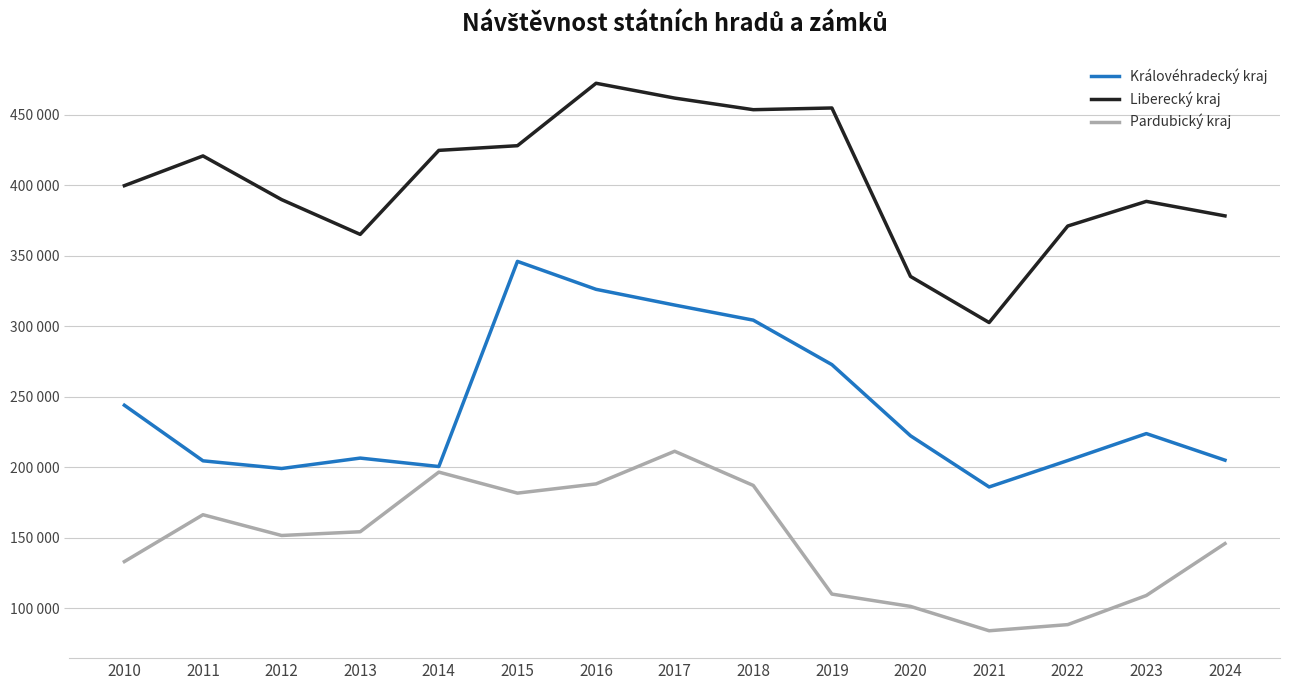

What are all the series names shown in the legend?

Královéhradecký kraj, Liberecký kraj, Pardubický kraj